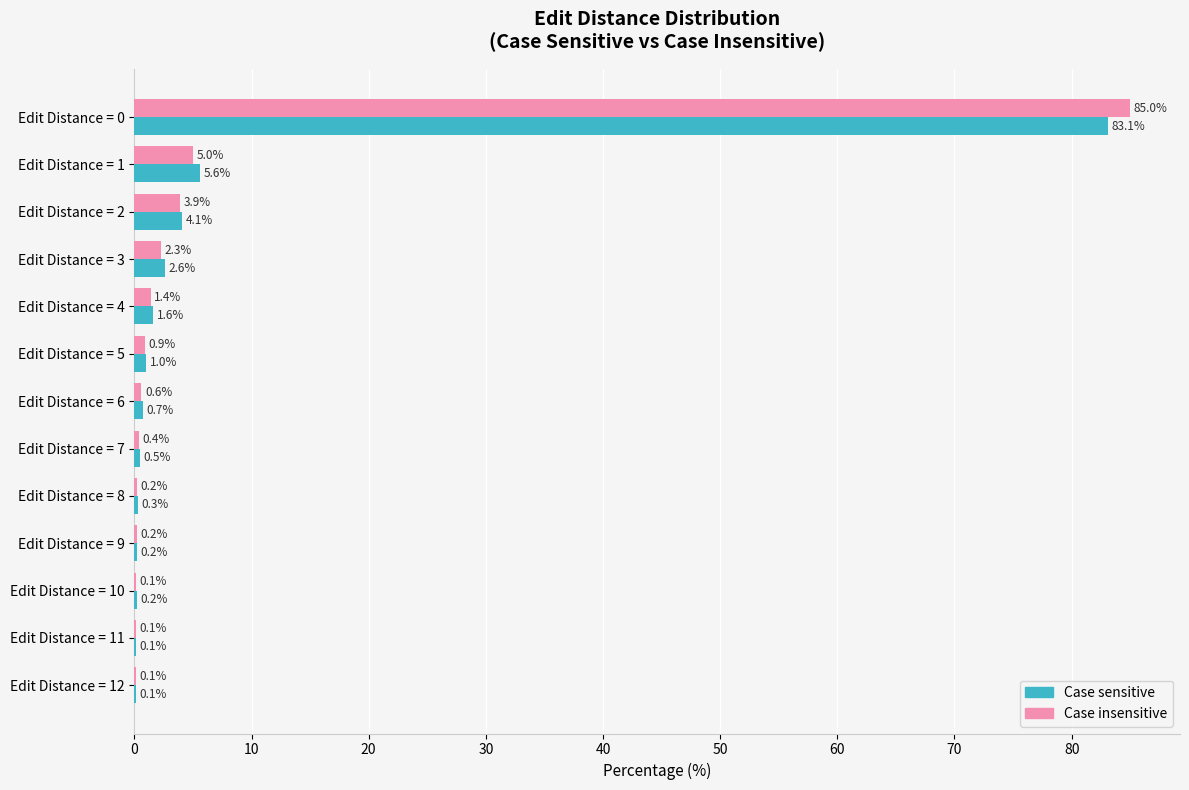

Which series has the largest range (max minus min)?

Case insensitive